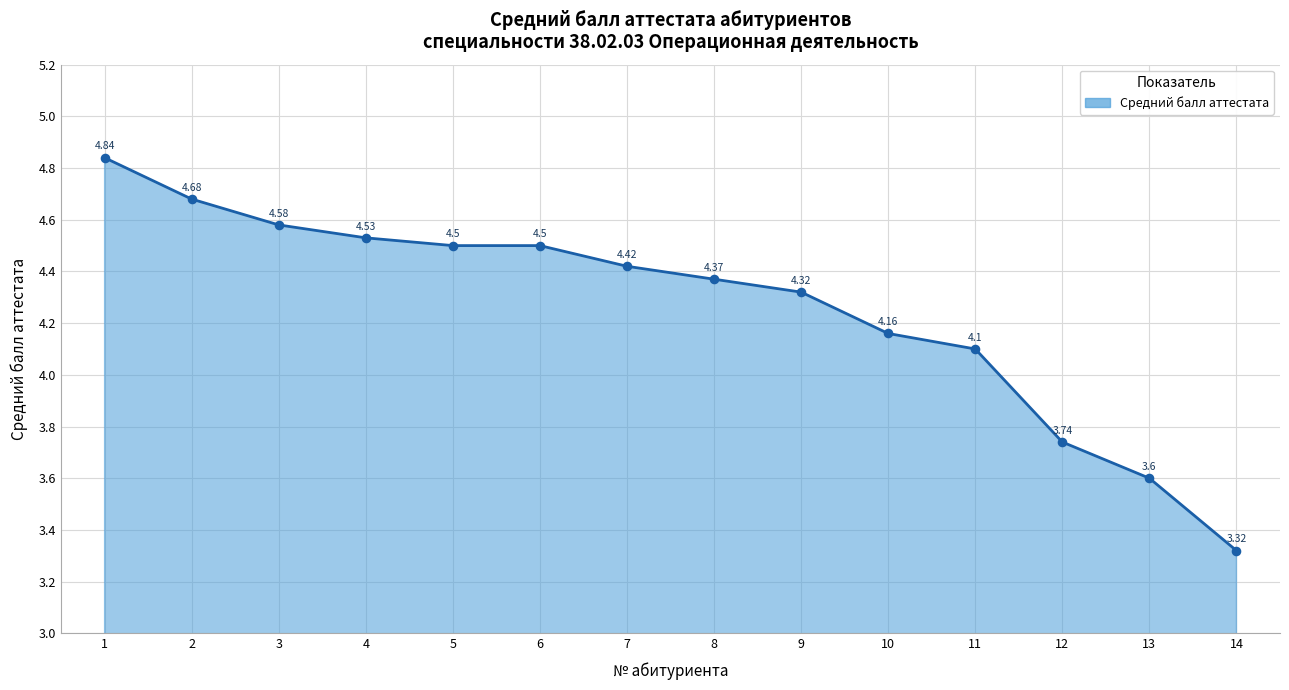

What is the ratio of the value at 14 to the value at 6?

0.7